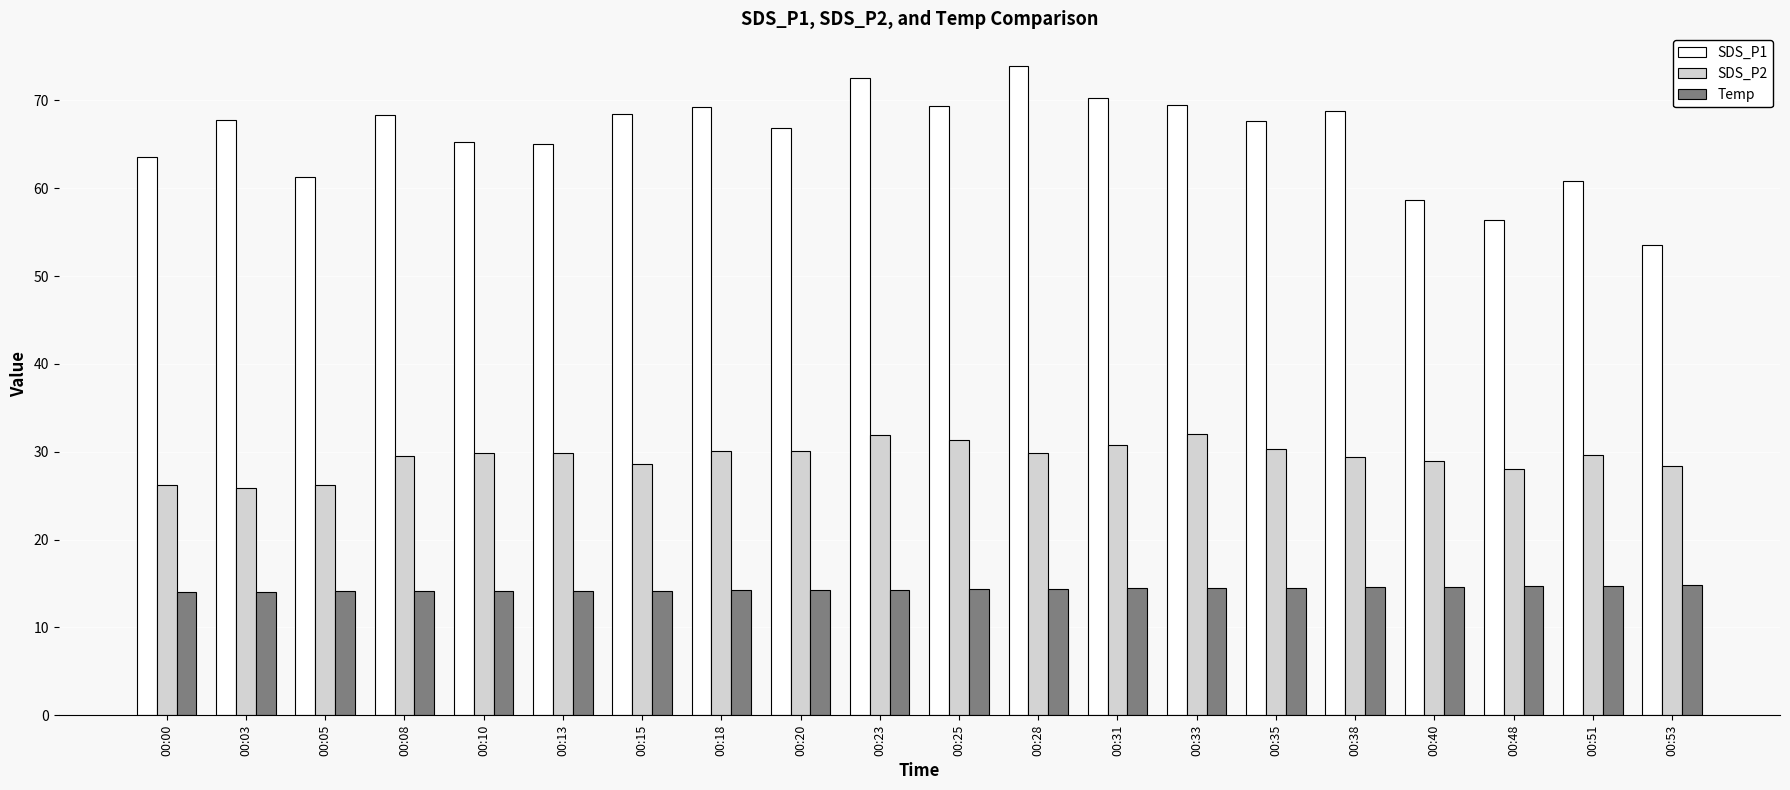

What is the spread (max minus min) of values at 00:25?

54.9